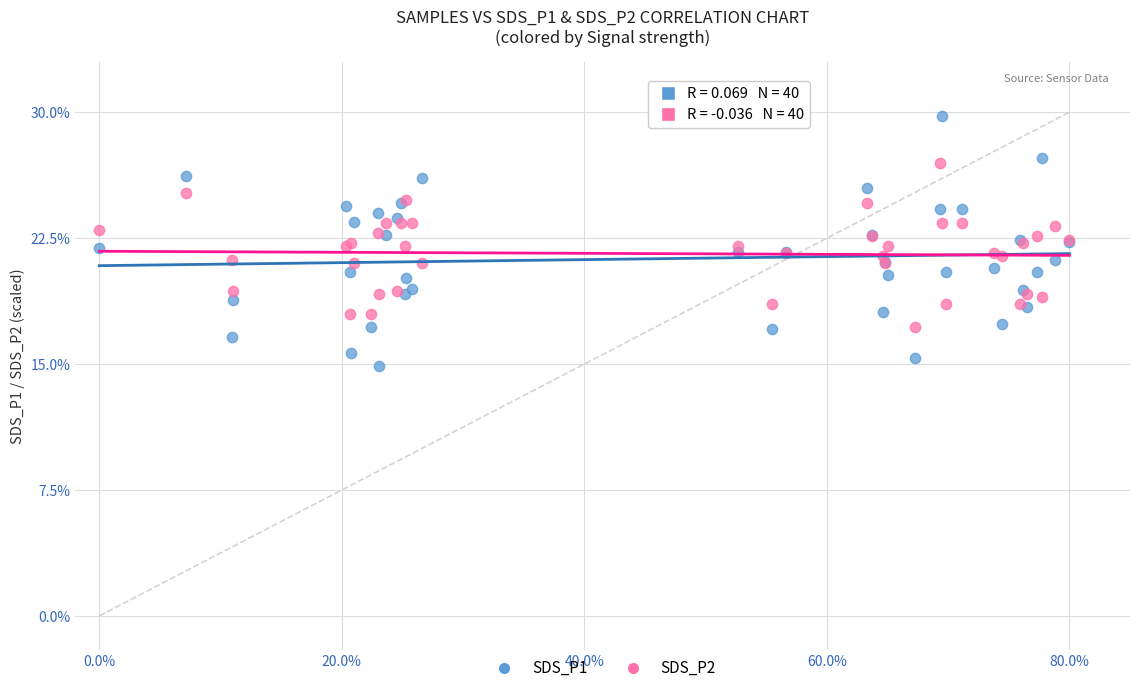

Which series contains the lowest Y value?

SDS_P1